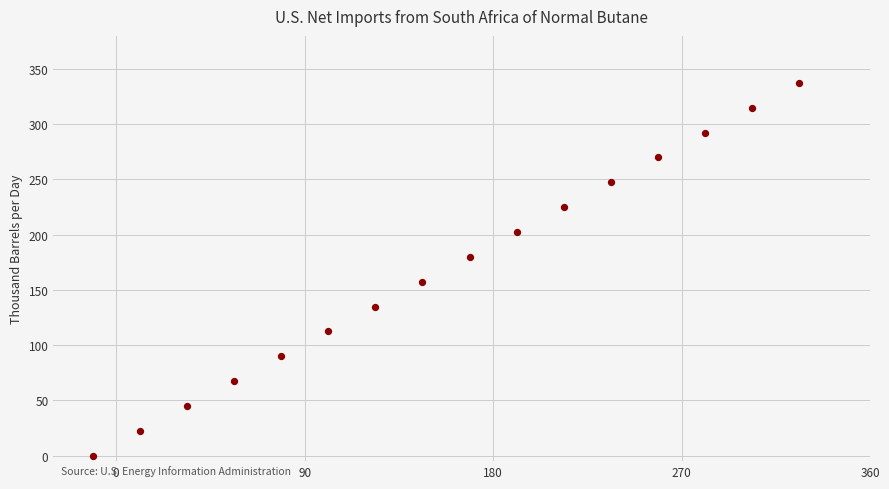

What is the range of Y values (max minus min)?

337.5